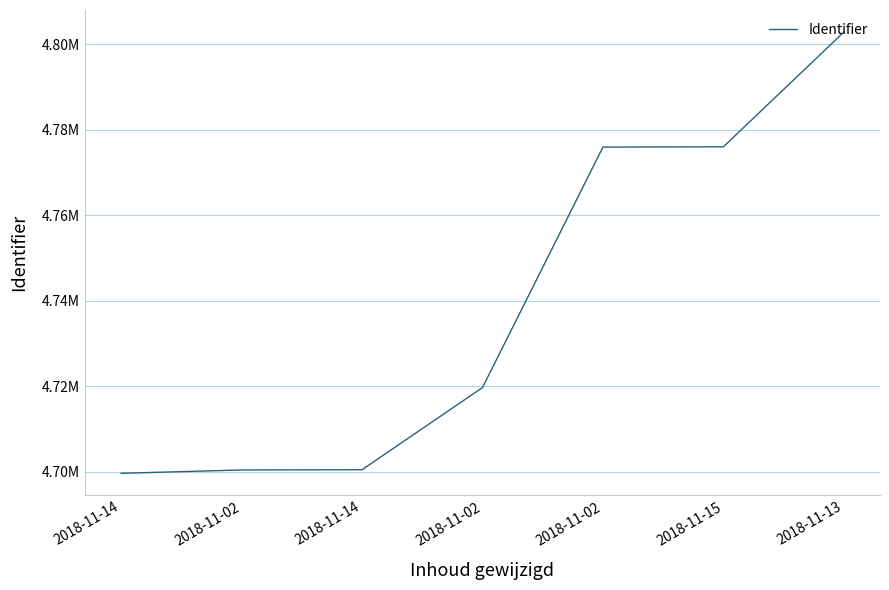

Is this an area chart (filled region under the line)?

No